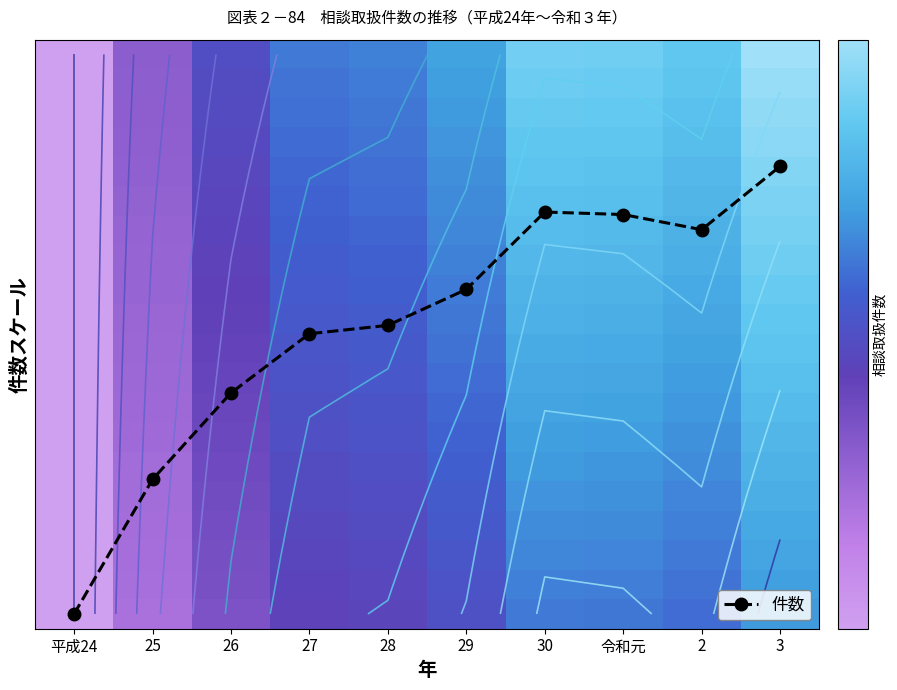

At which category is the sum across all series the highest?

3